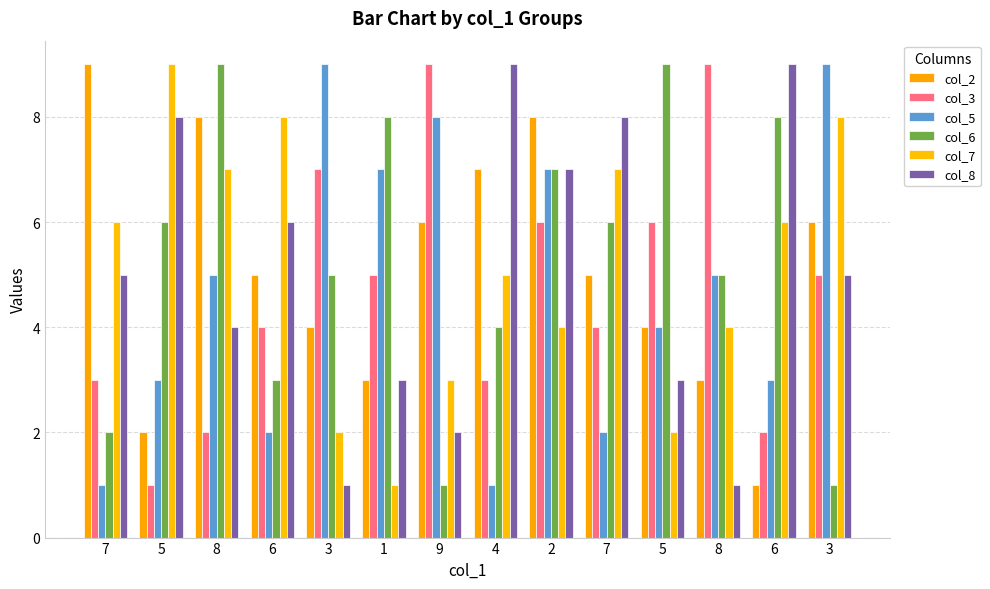

Reading right to left, list all the values displayed in this chart.

col_2: 6	1	3	4	5	8	7	6	3	4	5	8	2	9
col_3: 5	2	9	6	4	6	3	9	5	7	4	2	1	3
col_5: 9	3	5	4	2	7	1	8	7	9	2	5	3	1
col_6: 1	8	5	9	6	7	4	1	8	5	3	9	6	2
col_7: 8	6	4	2	7	4	5	3	1	2	8	7	9	6
col_8: 5	9	1	3	8	7	9	2	3	1	6	4	8	5